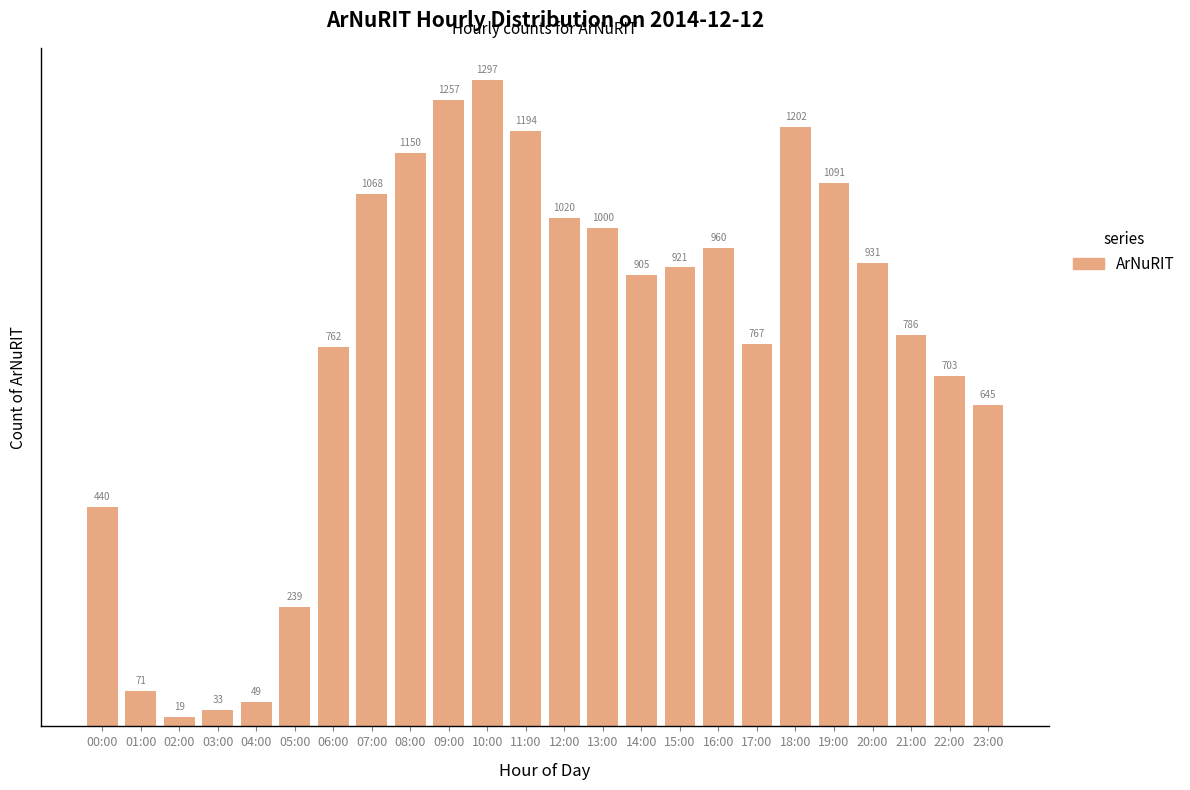

List the labels in order of value, largest first.

10:00, 09:00, 18:00, 11:00, 08:00, 19:00, 07:00, 12:00, 13:00, 16:00, 20:00, 15:00, 14:00, 21:00, 17:00, 06:00, 22:00, 23:00, 00:00, 05:00, 01:00, 04:00, 03:00, 02:00